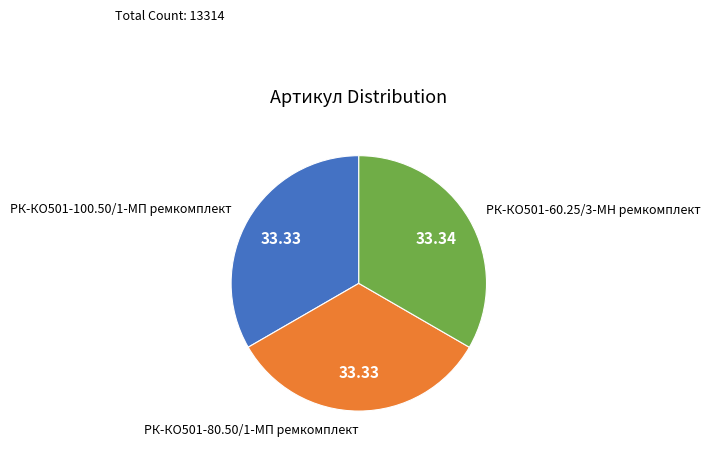

How many slices are in this pie chart?

3